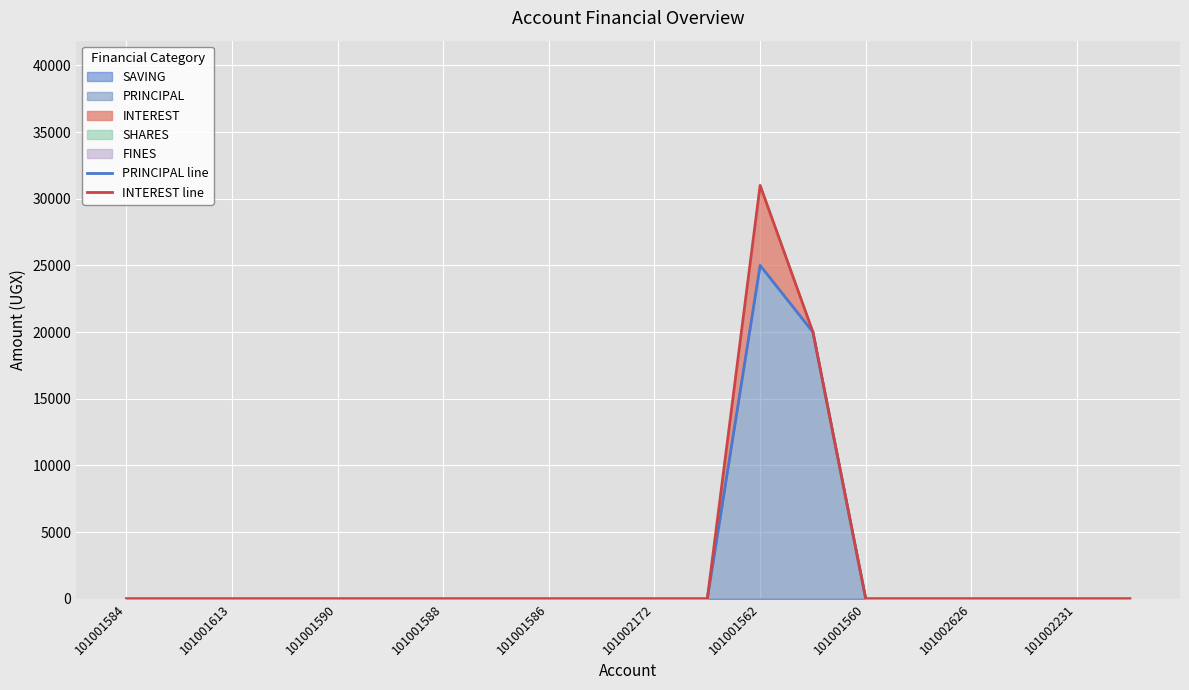

The value of INTEREST line at 13 is 20000. True or false?

True